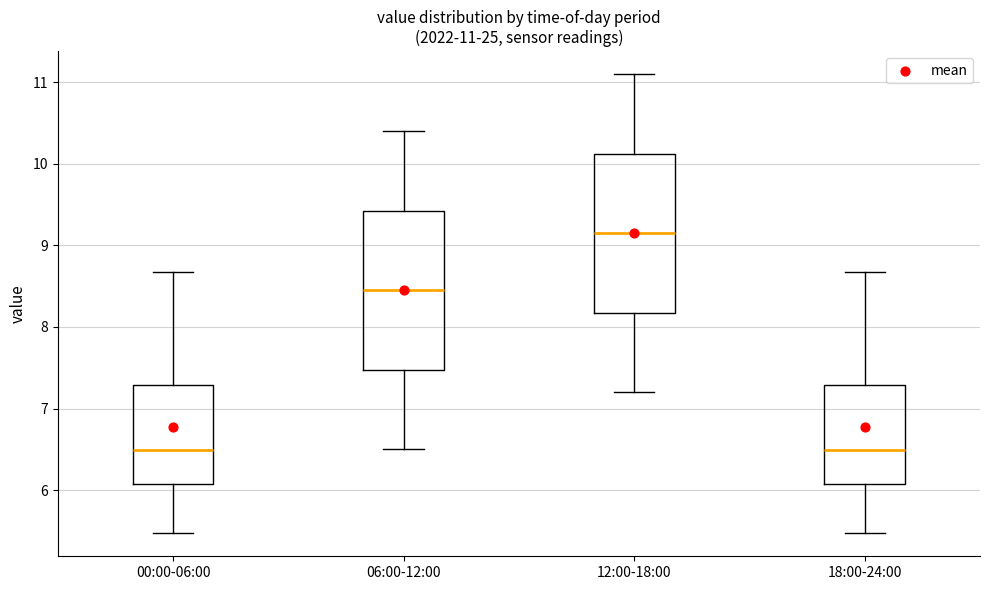

Which box has the highest median line?

12:00-18:00